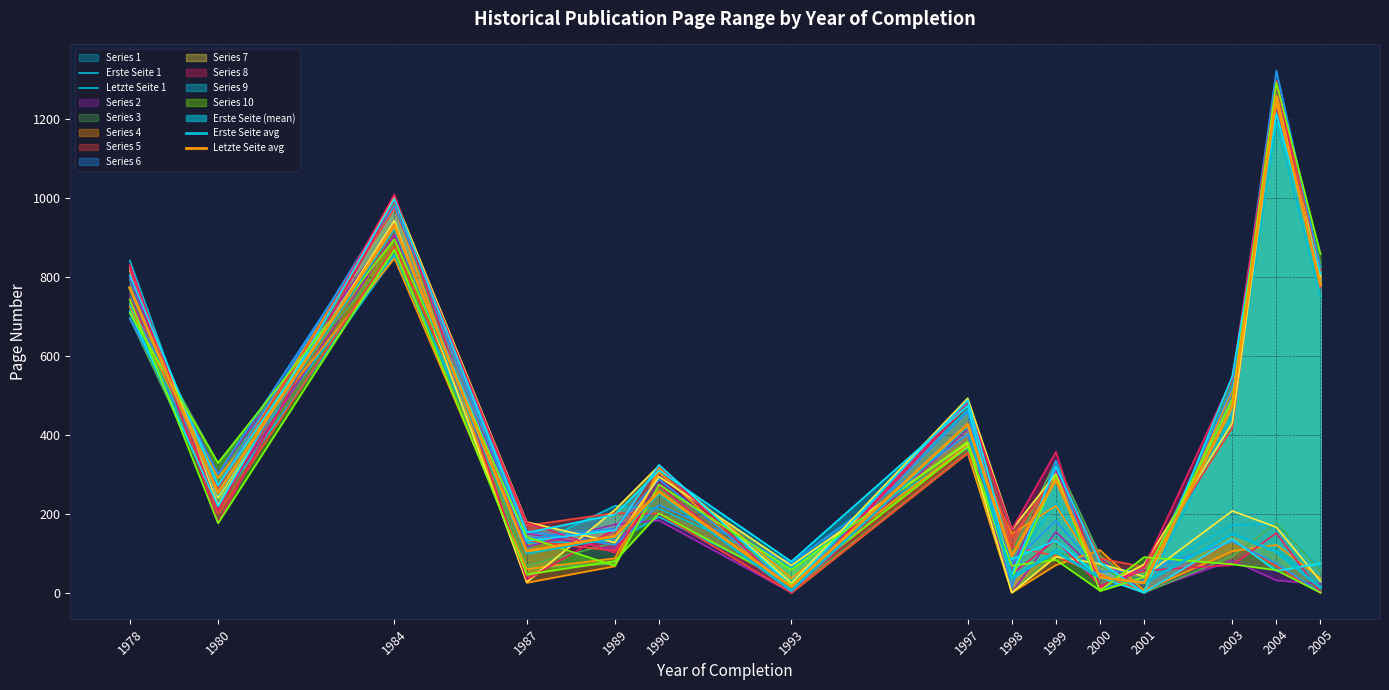

What is the total value across all series at 1984?

3565